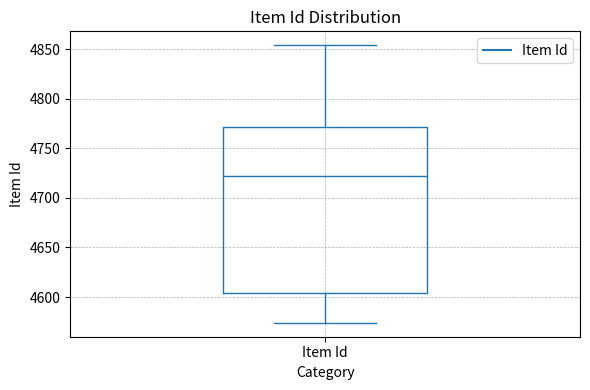

Read this box plot against the y-axis: the position of the median line, the range covered by the box, and the ends of both whiskers. The values are not printed on the chart, so give them approximately, as read against the axis.

median 4720, box 4605 to 4770, whiskers 4575 to 4855